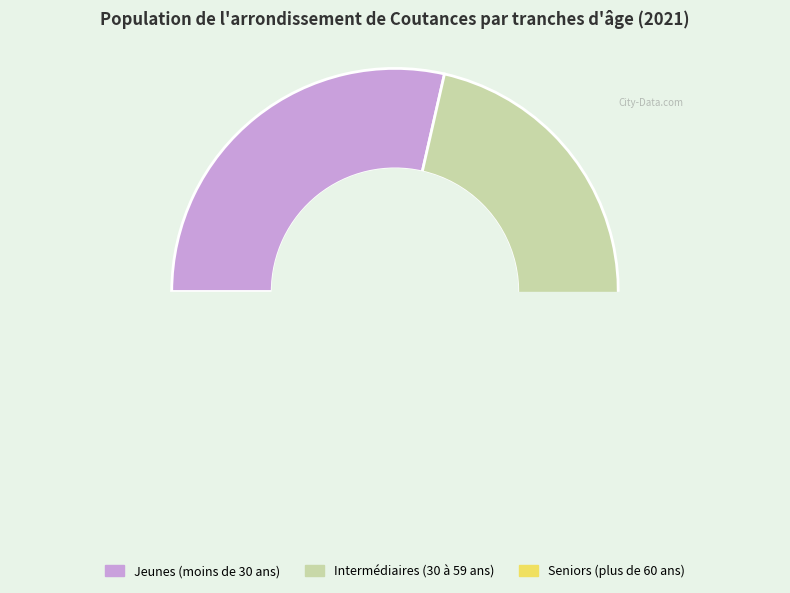

The Jeunes (moins de 30 ans) slice represents 18% of the pie. True or false?

False